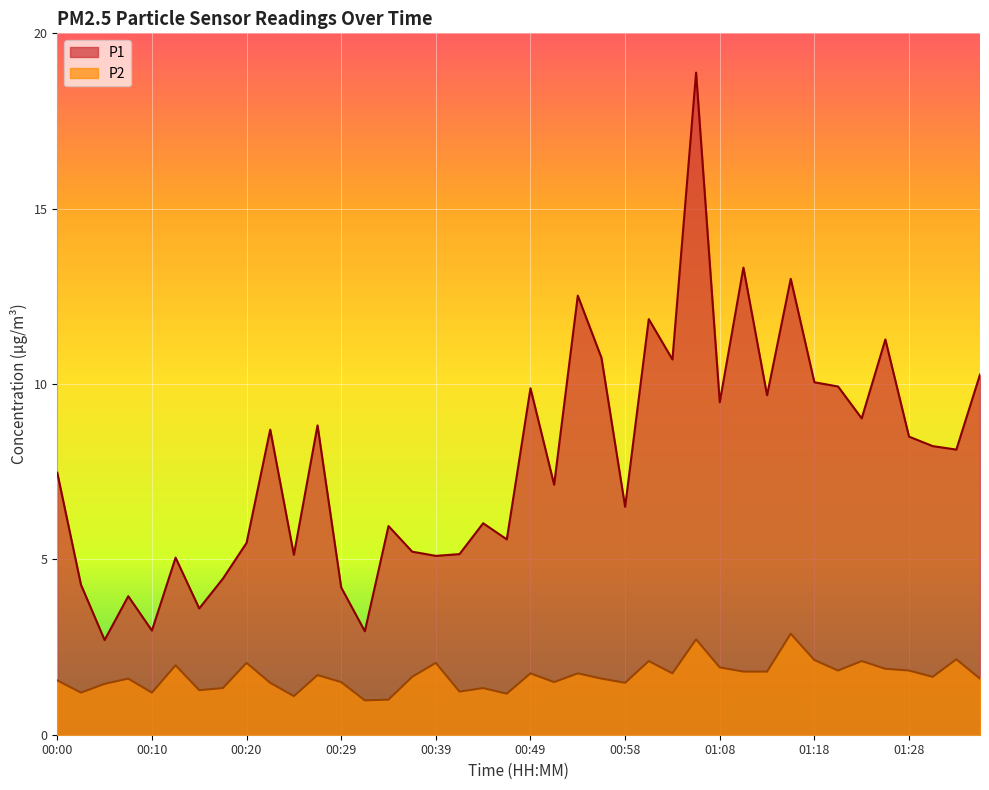

Which category has the lowest value across all series?

00:32